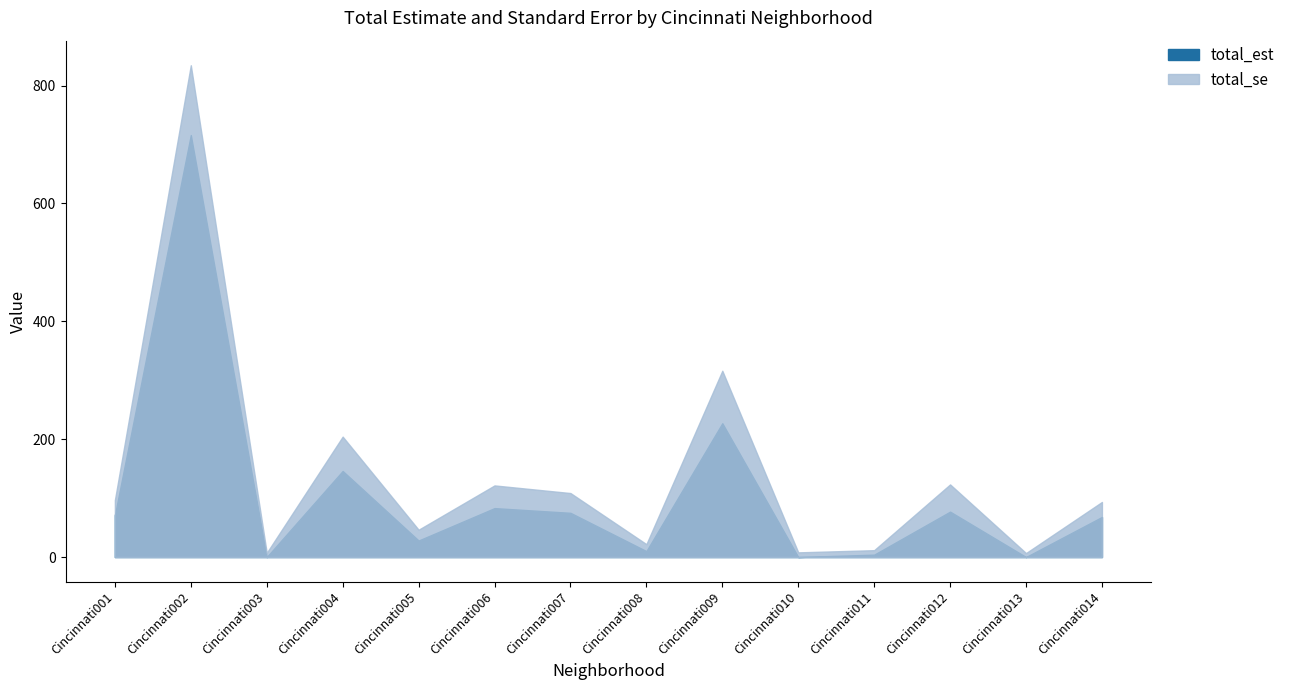

Which series has the largest range (max minus min)?

total_est